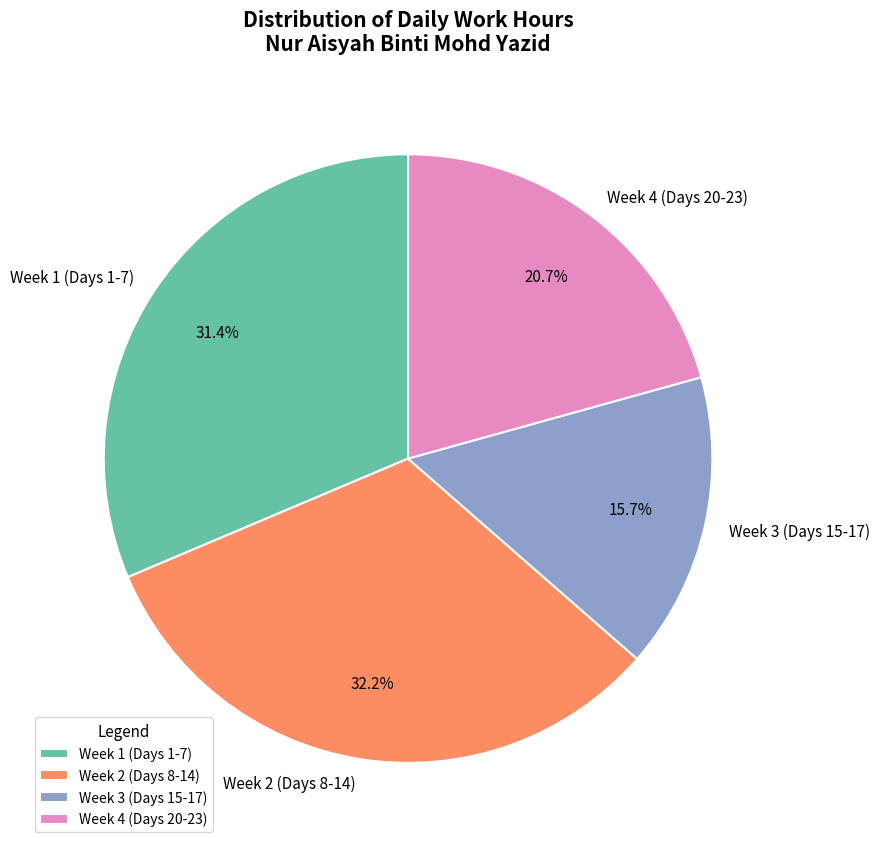

What is the largest slice in the pie chart?

Week 2 (Days 8-14)